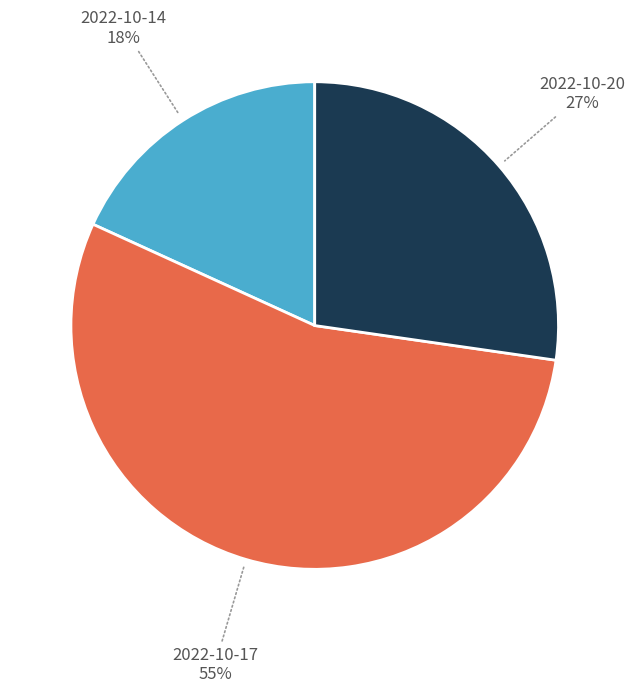

How many slices are in this pie chart?

3